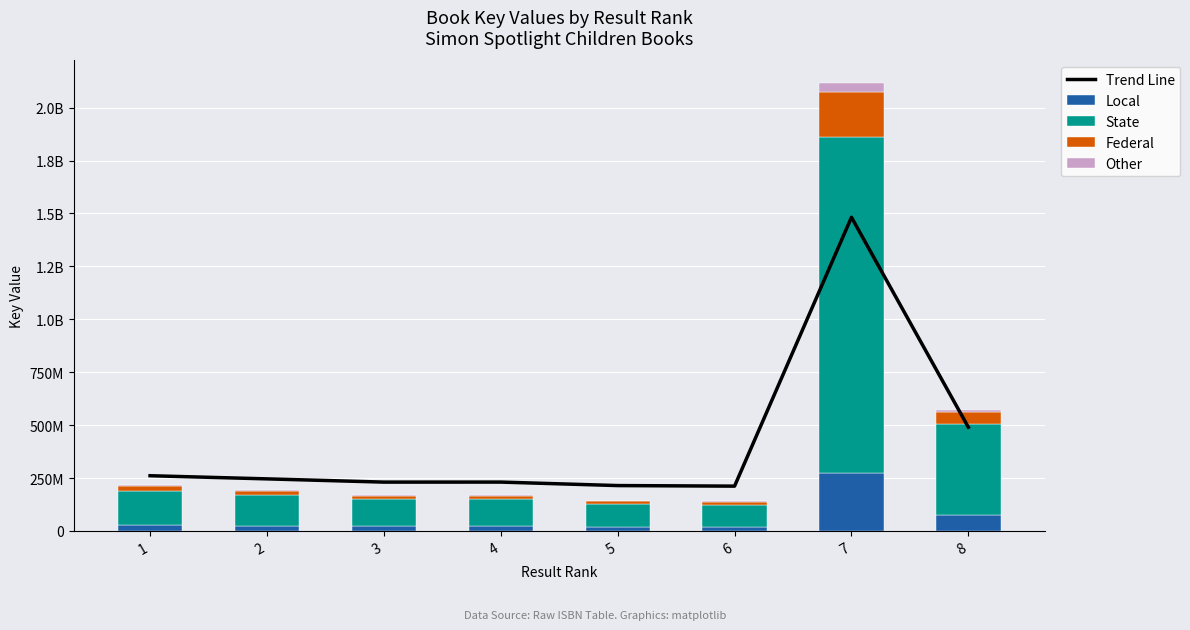

What is the difference between the Trend Line values at 3 and 4?

123732.9